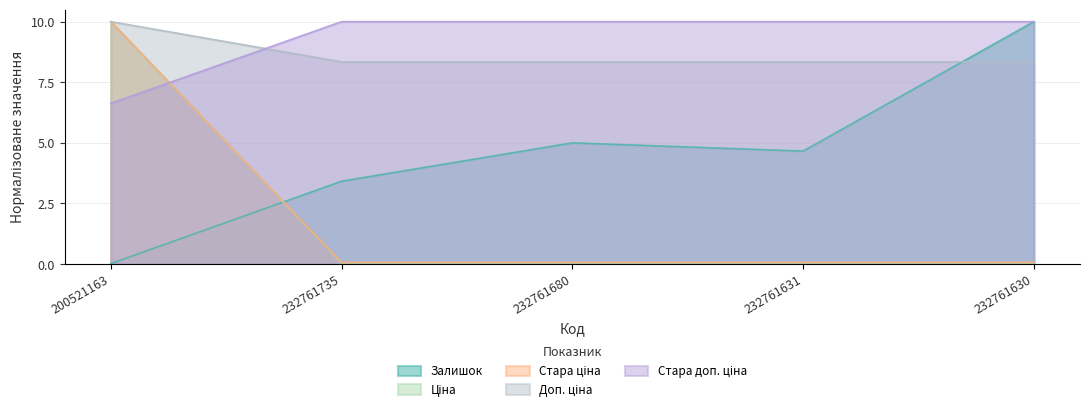

What is the maximum value shown in the chart?

10.0